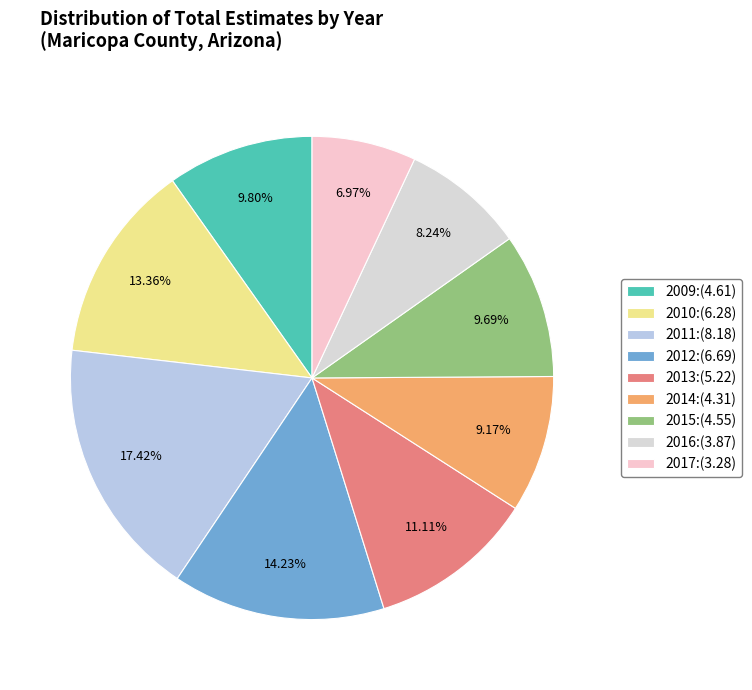

To the nearest percent, what is the average slice percentage?

11%